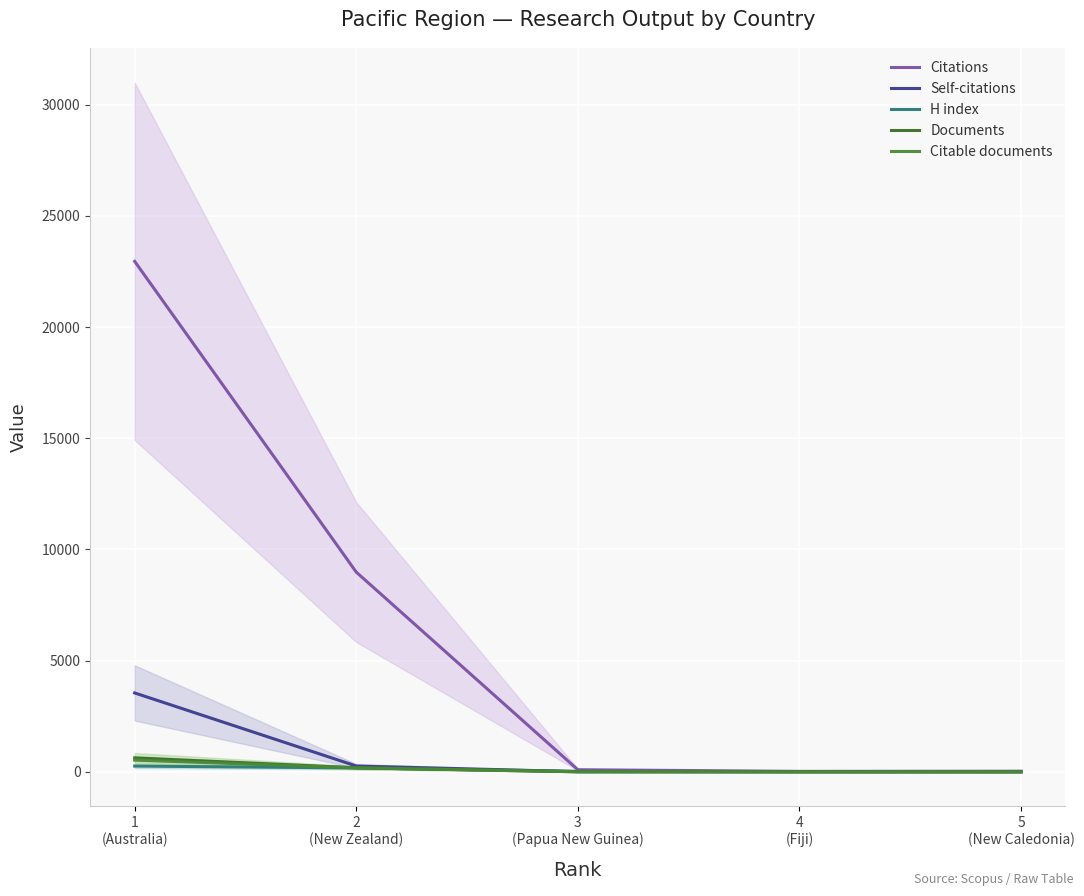

Where do H index and Self-citations first cross each other?

2
(New Zealand) and 3
(Papua New Guinea)